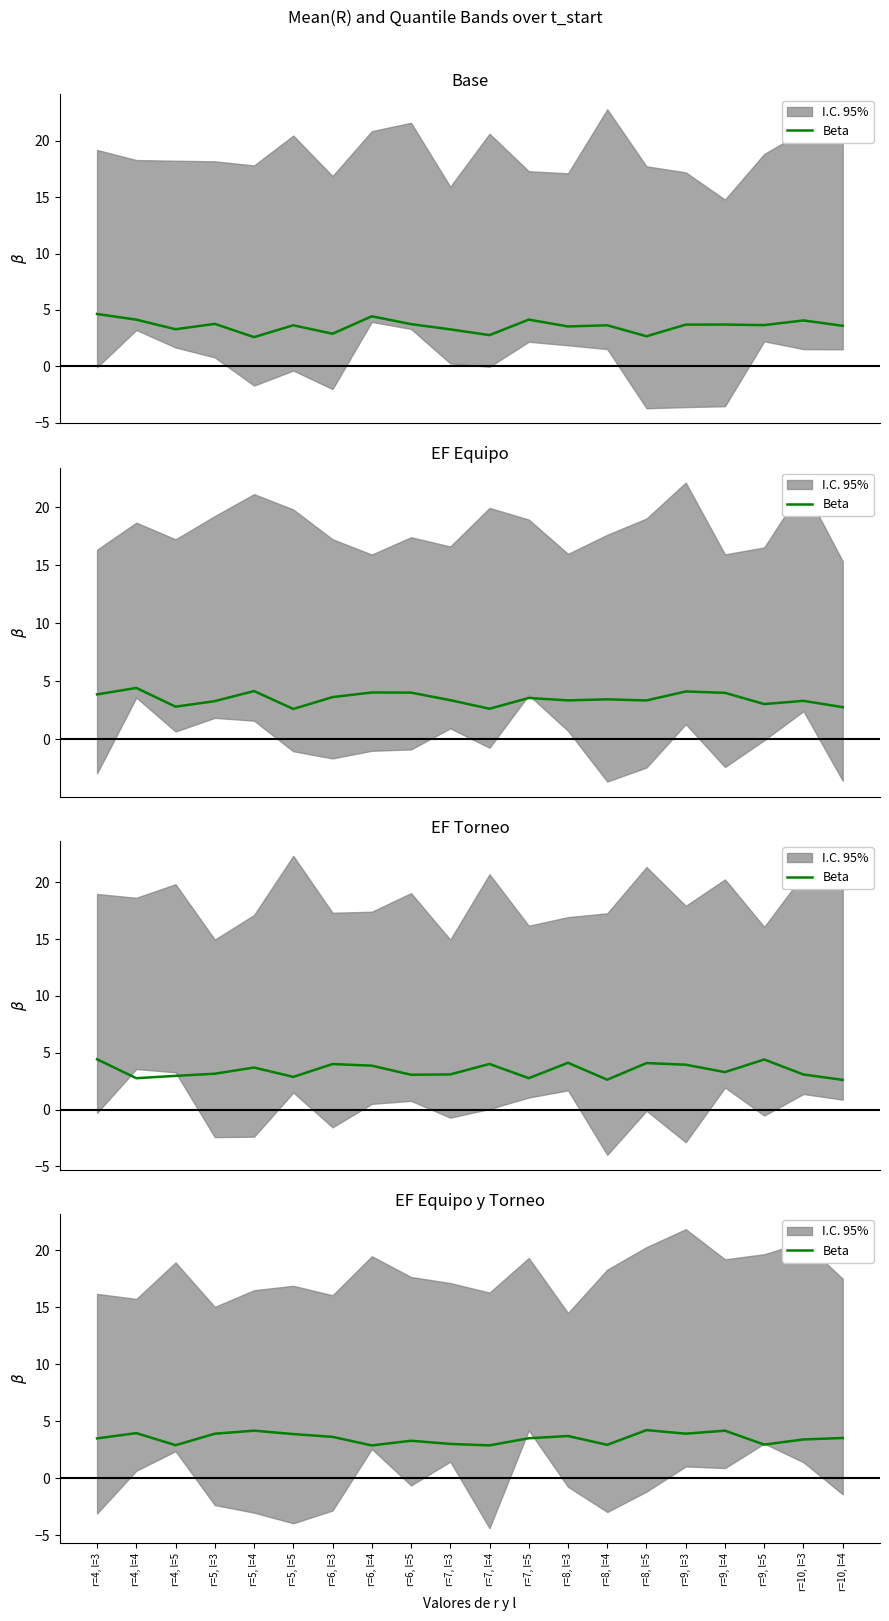

What is the sum of all values?

70.5